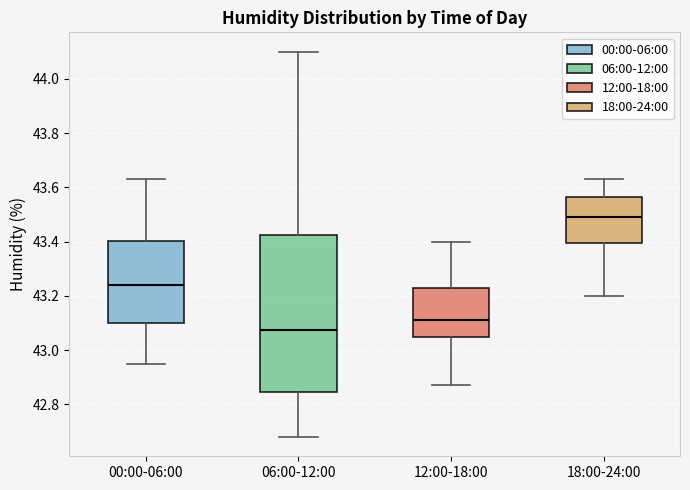

Where is the lower edge of the box for 18:00-24:00 on the y-axis? The values are not printed on the chart, so give them approximately, as read against the axis.

43.40